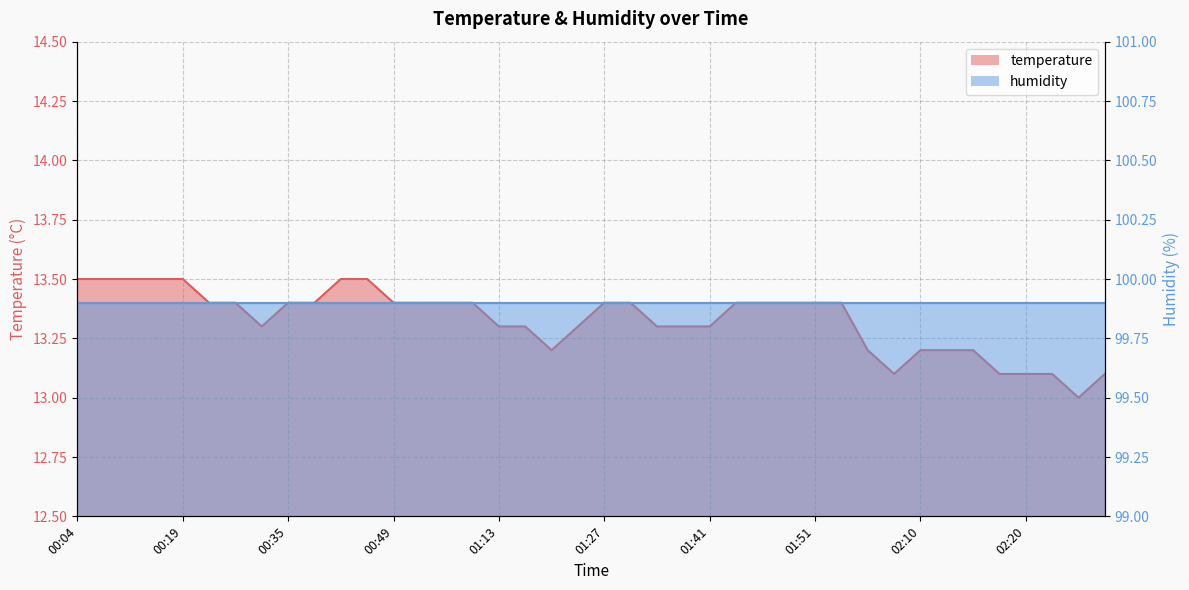

Is it true that the value at 00:06 is 13.5?

True